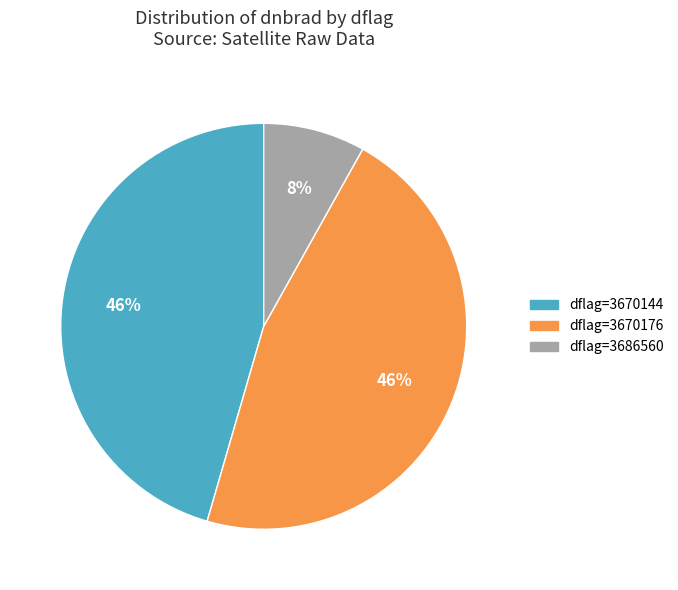

Combined, do dflag=3670176 and dflag=3670144 account for over 50%?

Yes